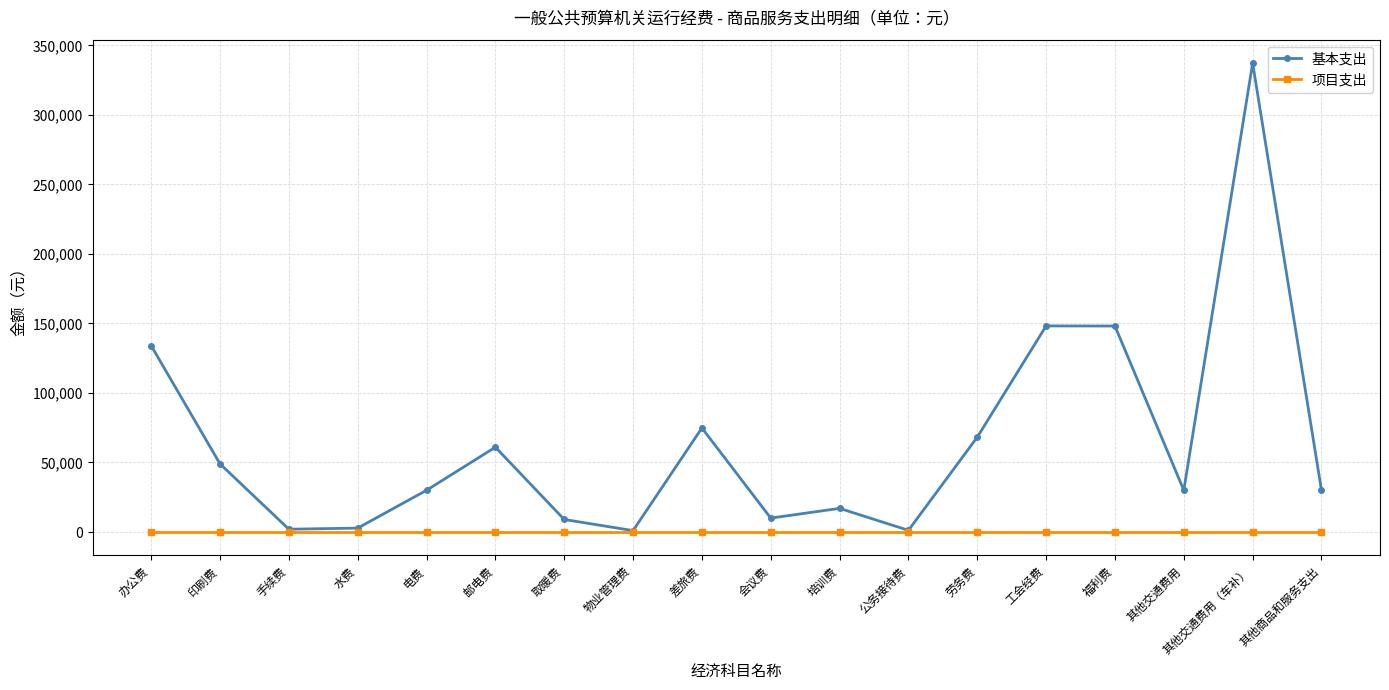

What is the difference between the second highest and second lowest values in the 基本支出 series?

146998.8